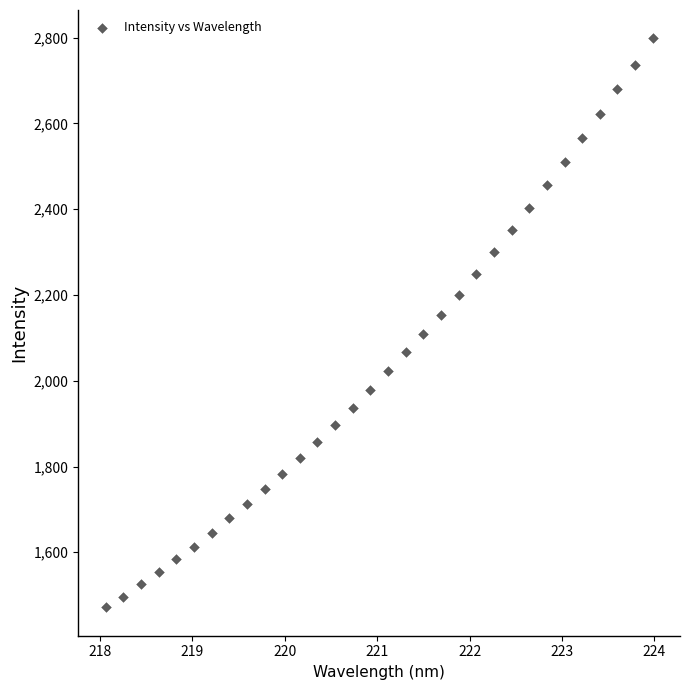

What is the range of Y values (max minus min)?

1326.4